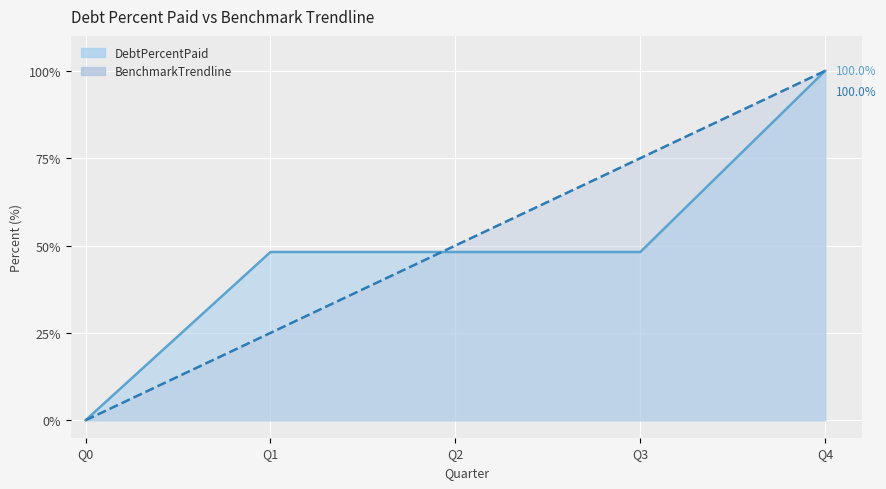

What value does the DebtPercentPaid series have at Q3?

48.1